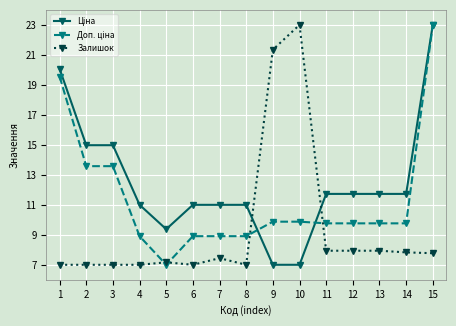

The value of Залишок at 6 is 7.0. True or false?

True